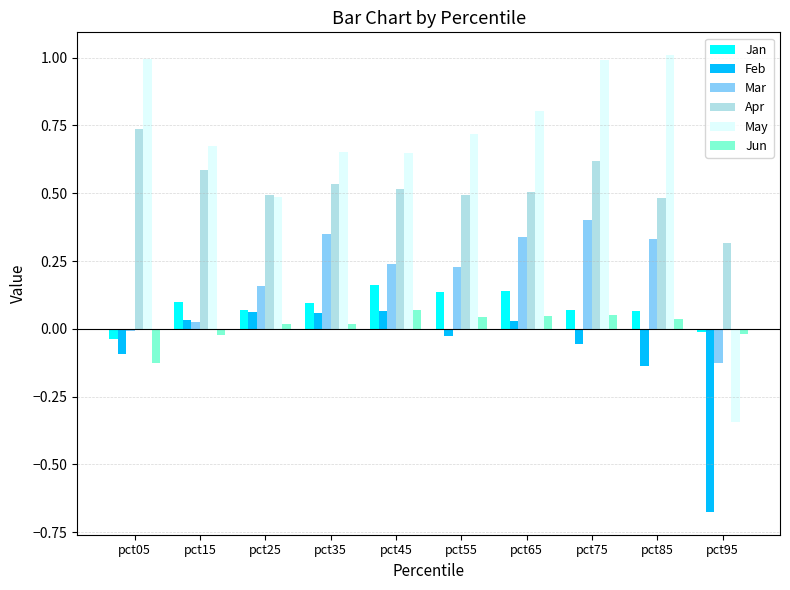

What is the difference between the maximum and minimum values in the Apr series?

0.4